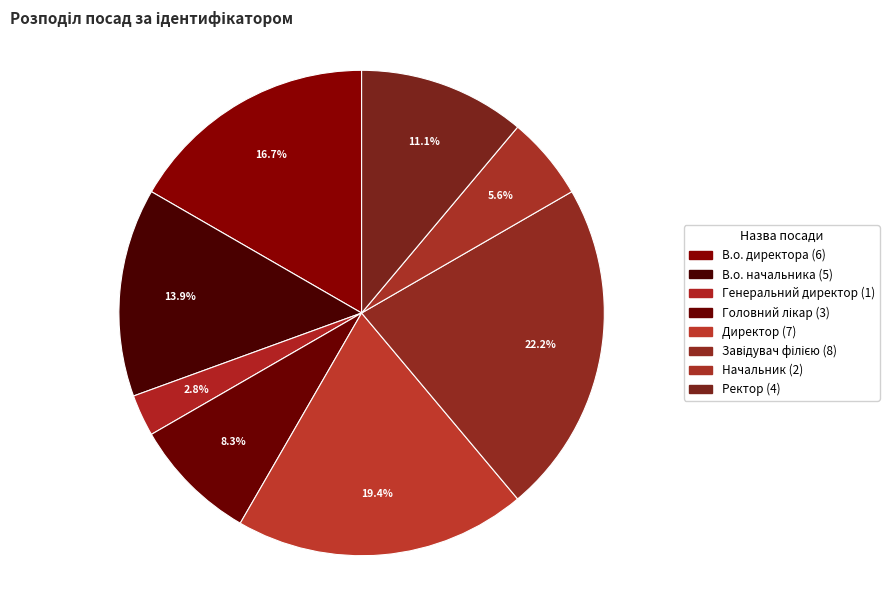

What is the total percentage of Генеральний директор and Начальник?

8.3%